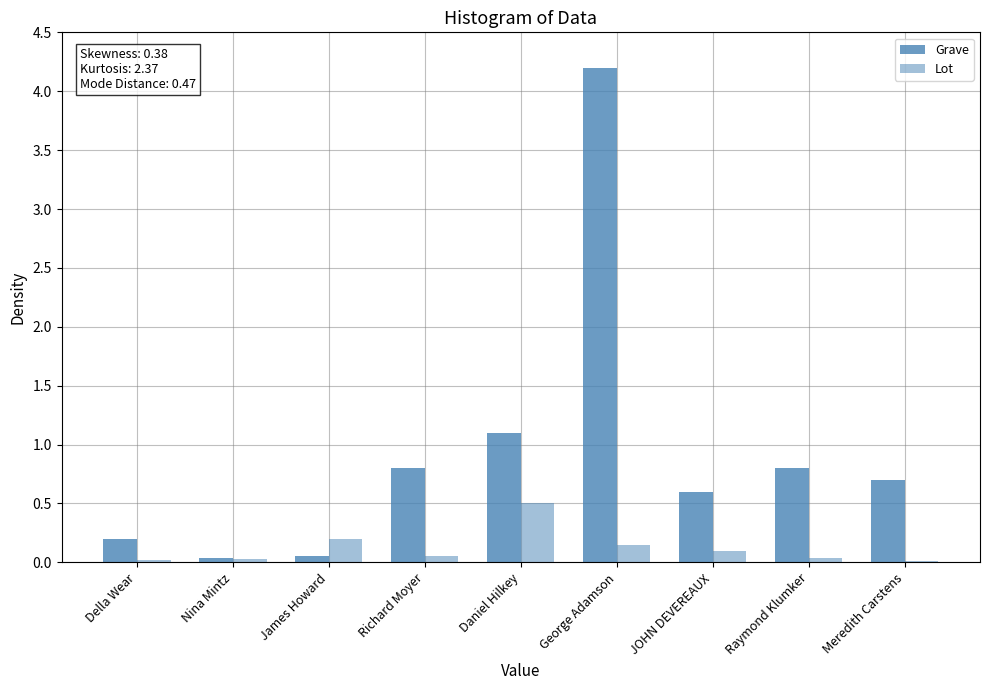

At which label does Grave reach its minimum?

Nina Mintz